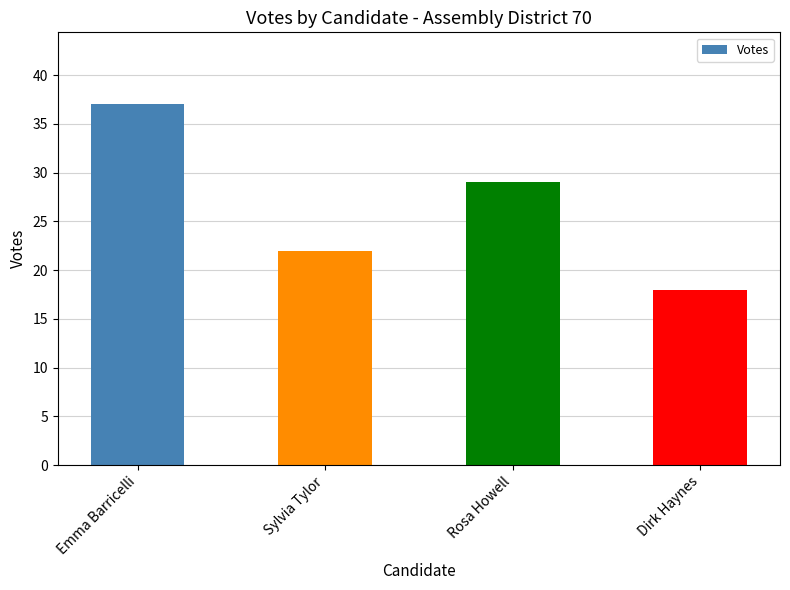

How many values are below 29?

2